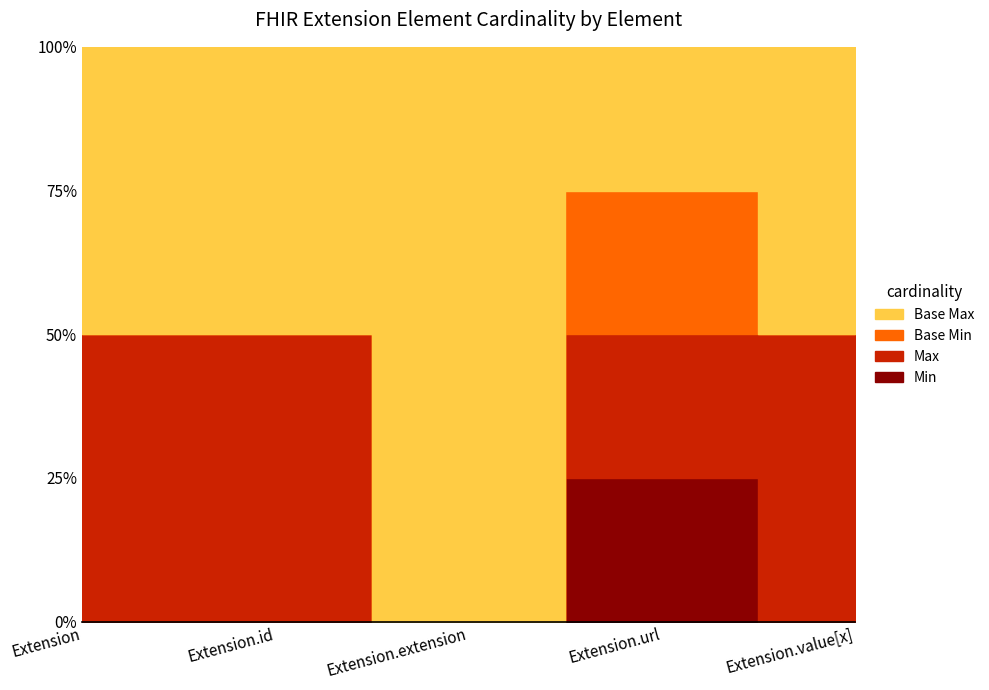

What is the difference between the maximum and minimum values in the Min series?

1